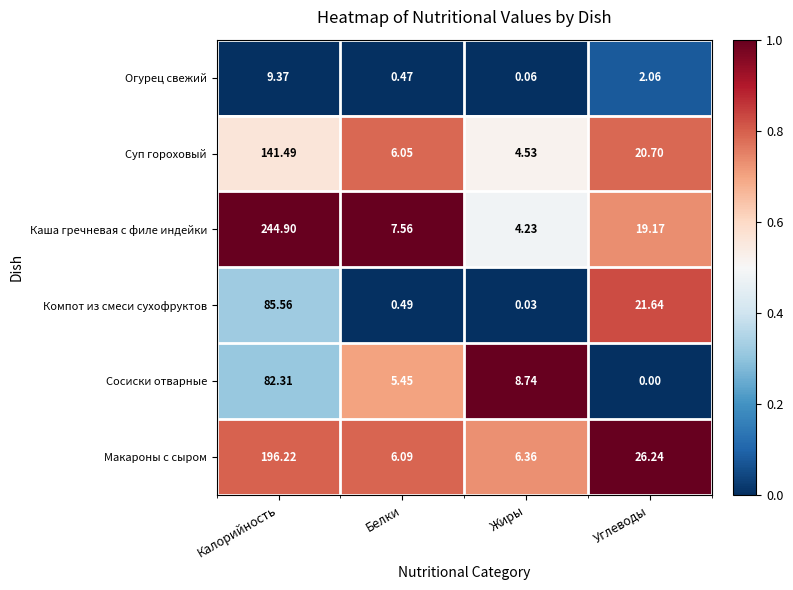

Which series has the largest total across all categories?

Каша гречневая с филе индейки